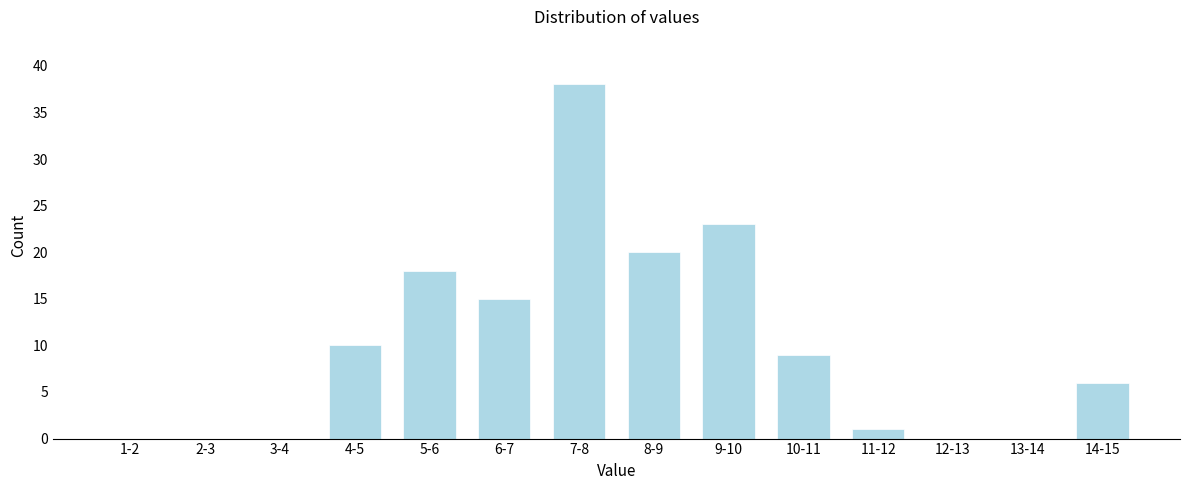

Reading left to right, transcribe all the data shown in this chart.

1-2=0	2-3=0	3-4=0	4-5=10	5-6=18	6-7=15	7-8=38	8-9=20	9-10=23	10-11=9	11-12=1	12-13=0	13-14=0	14-15=6